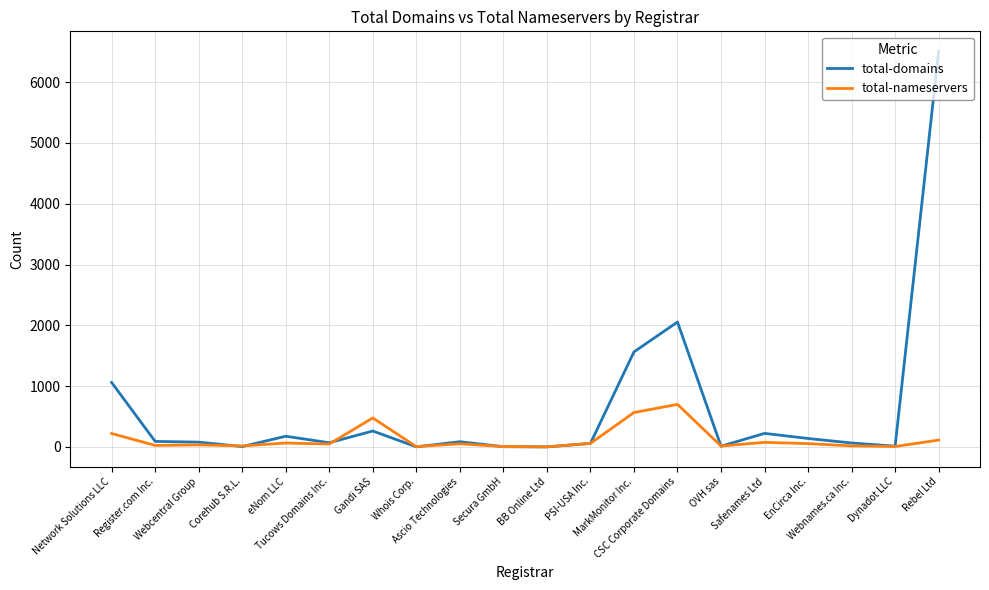

What position from the right is Dynadot LLC?

2